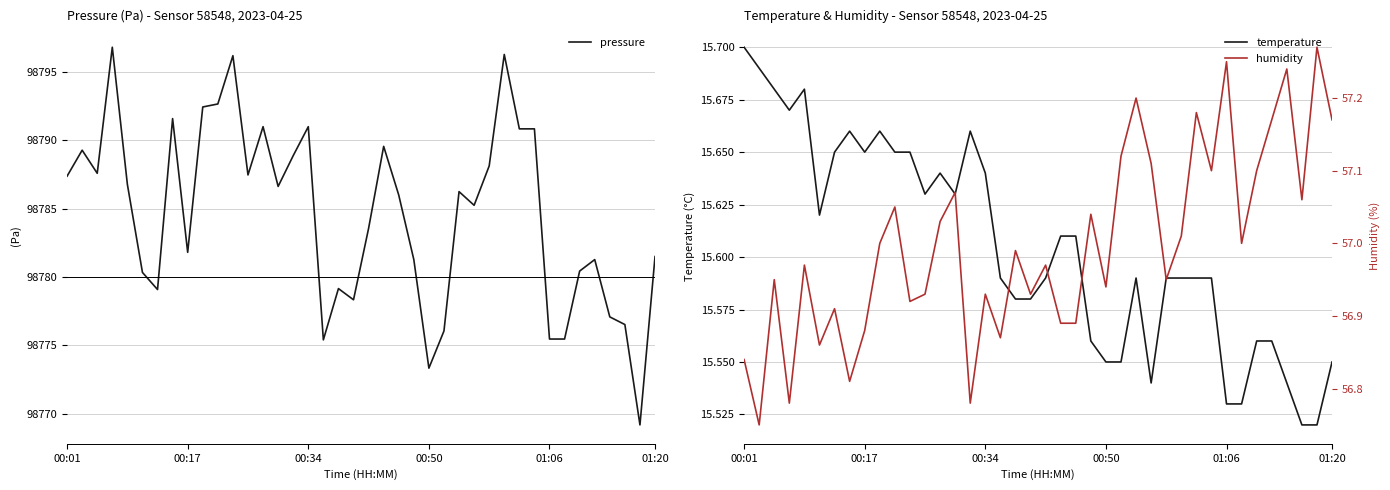

What is the greatest value displayed?

98796.8